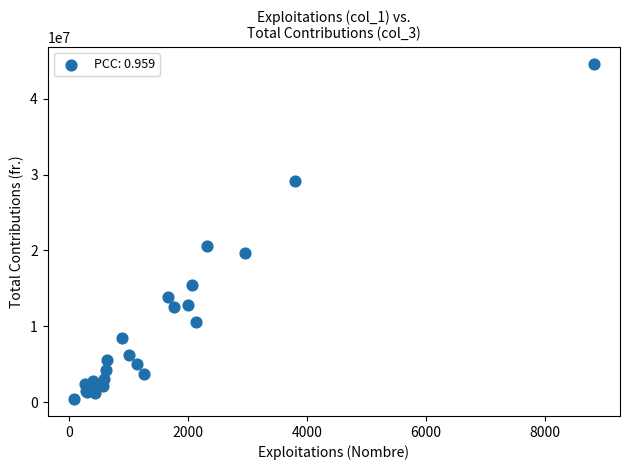

What Y value in the scatter plot is closest to 22494589?

20605920.0